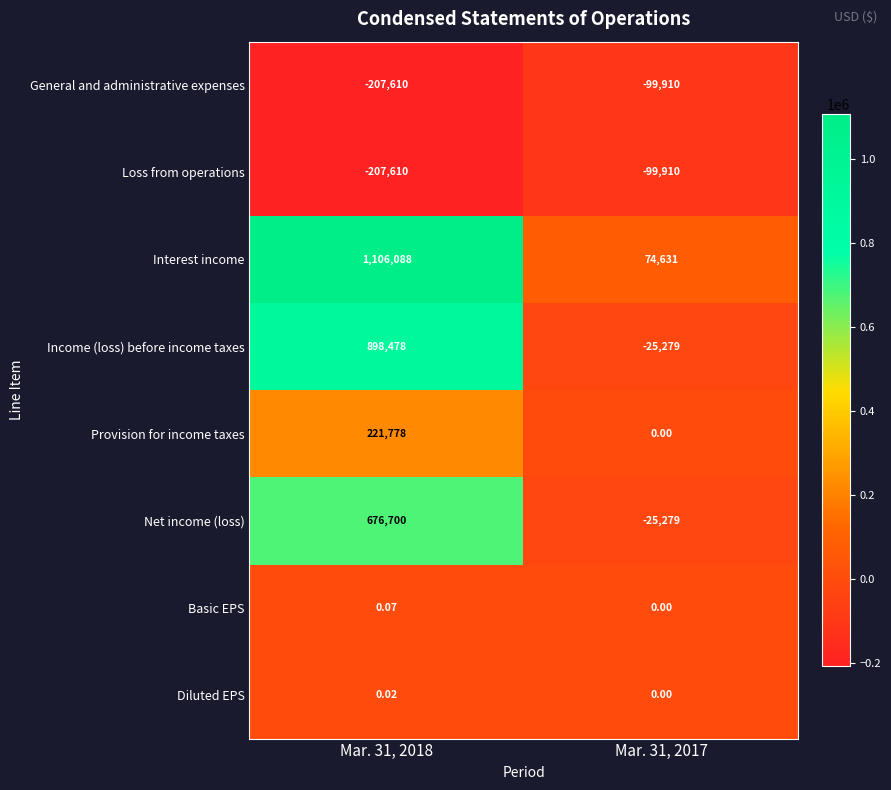

Which series has the largest total across all categories?

Interest income